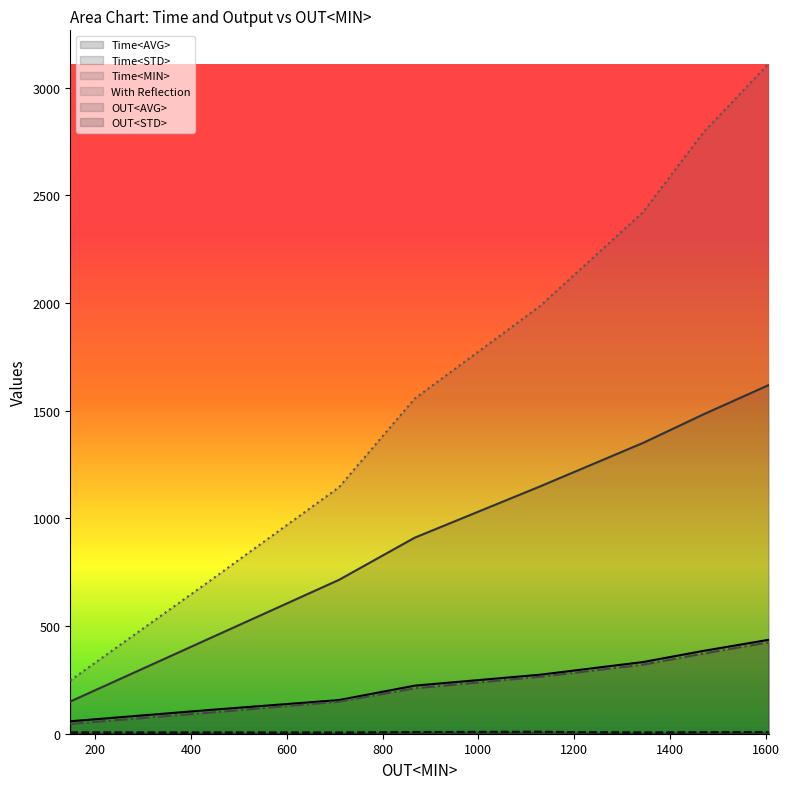

What is the value of the Time<AVG> point at the 8th from the left?

435.9